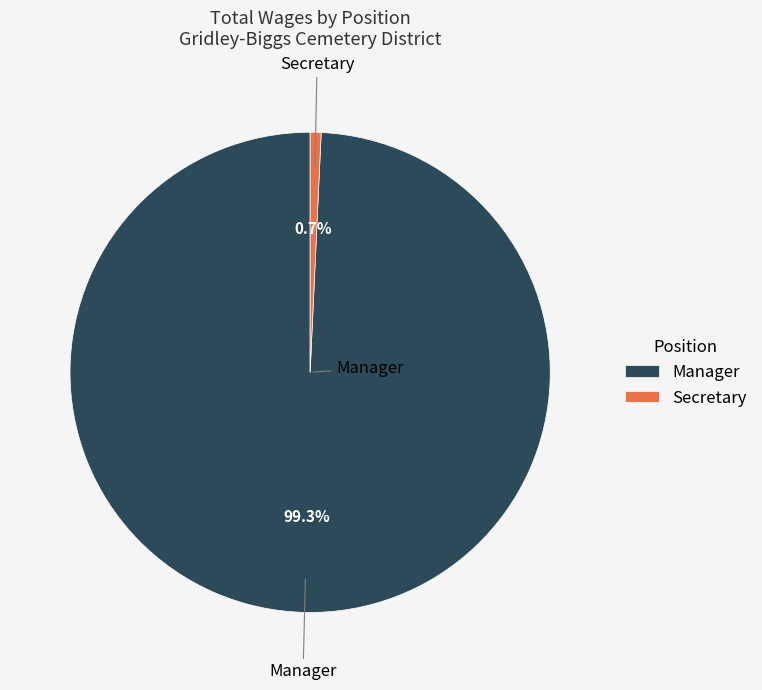

What is the smallest slice in the pie chart?

Secretary